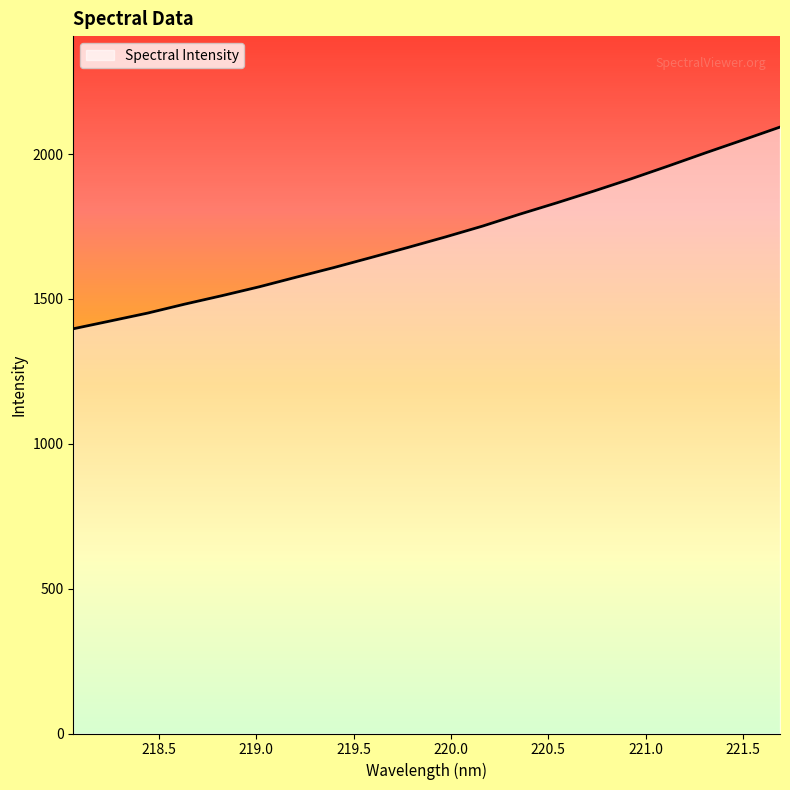

True or false: the data has more than 1 interior local peaks.

False